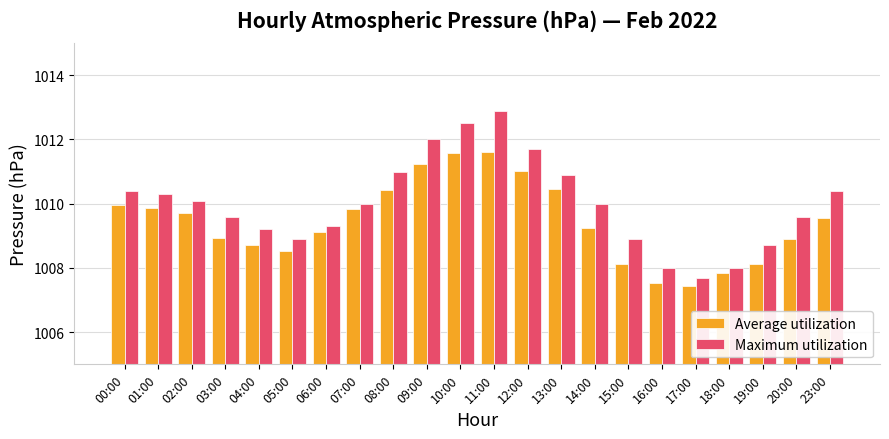

What is the sum of the Average utilization values at 08:00 and 06:00?

2019.5